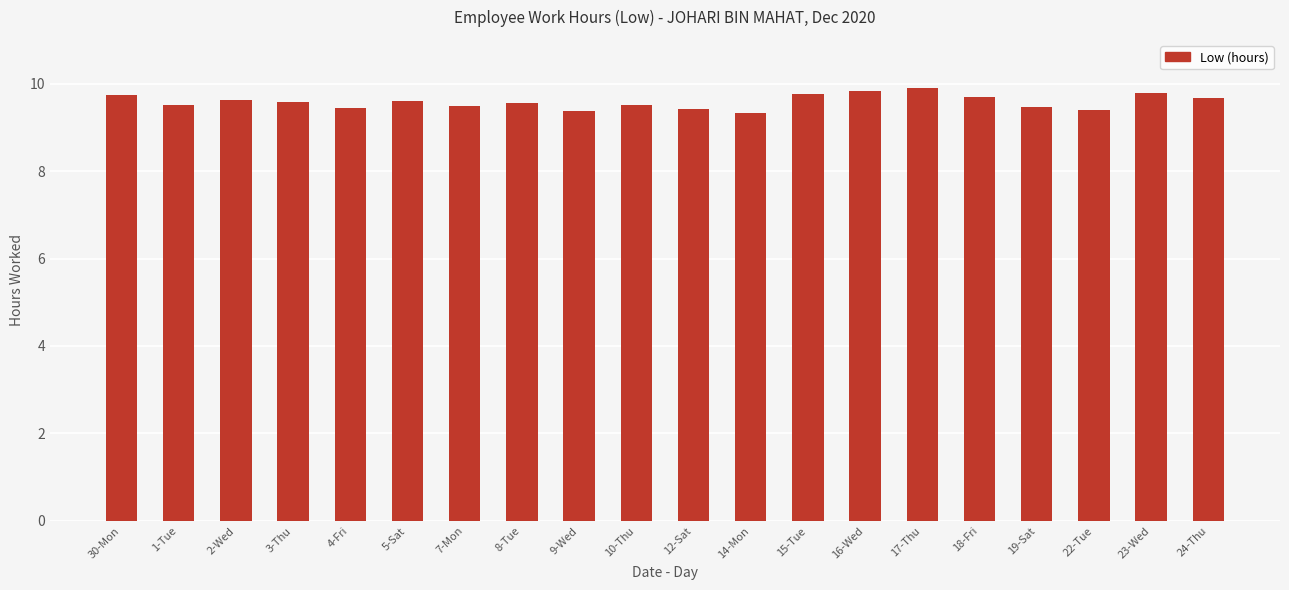

Count the values in the range 9 to 10.

20